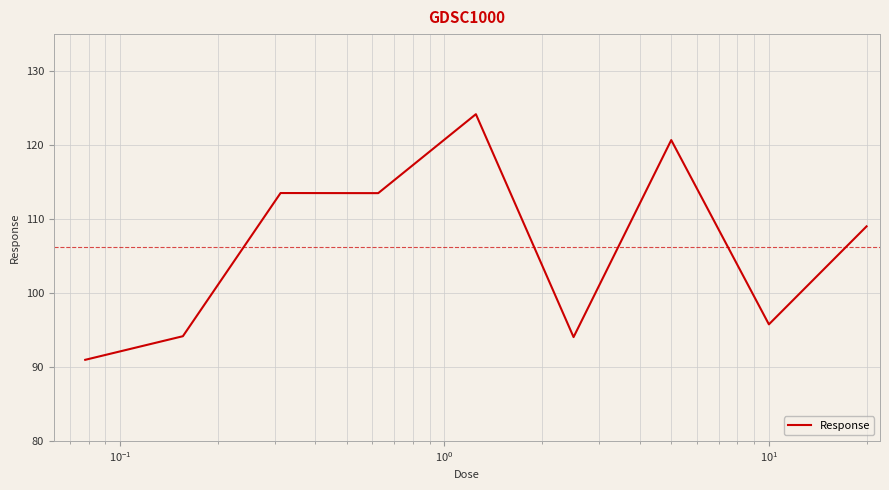

What is the greatest value displayed?

124.2